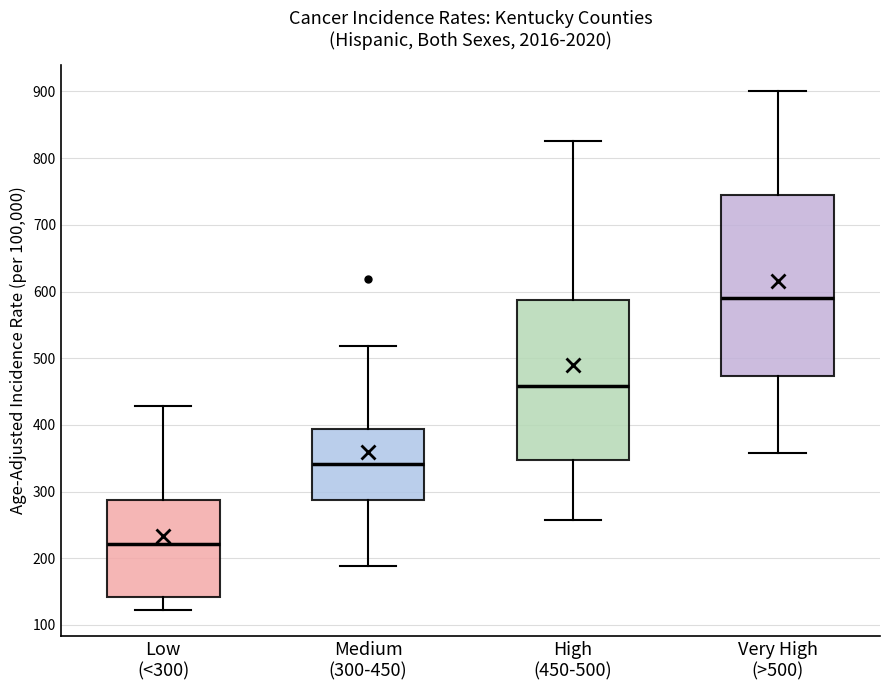

Where is the upper edge of the box for Very High (>500) on the y-axis? The values are not printed on the chart, so give them approximately, as read against the axis.

750